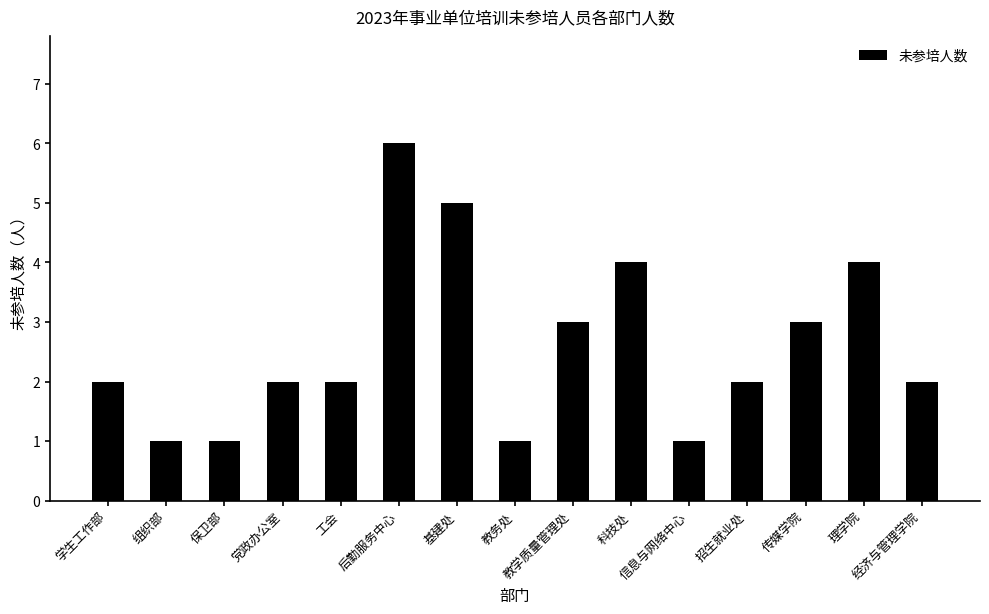

What is the maximum value shown in the chart?

6